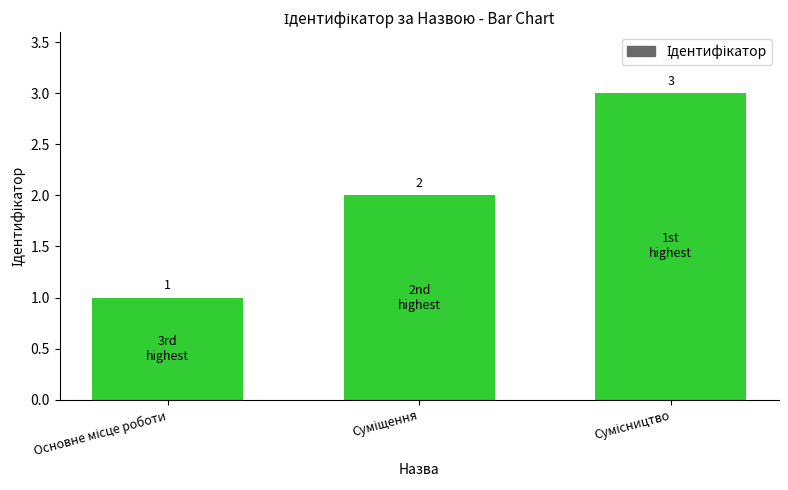

What is the average value?

2